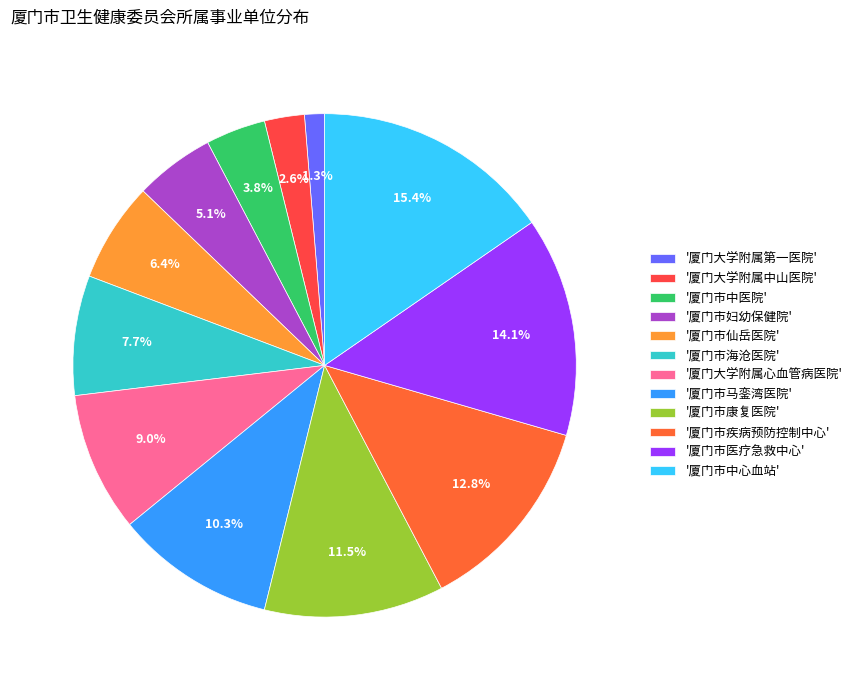

Which category has the smallest portion of the pie?

'厦门大学附属第一医院'